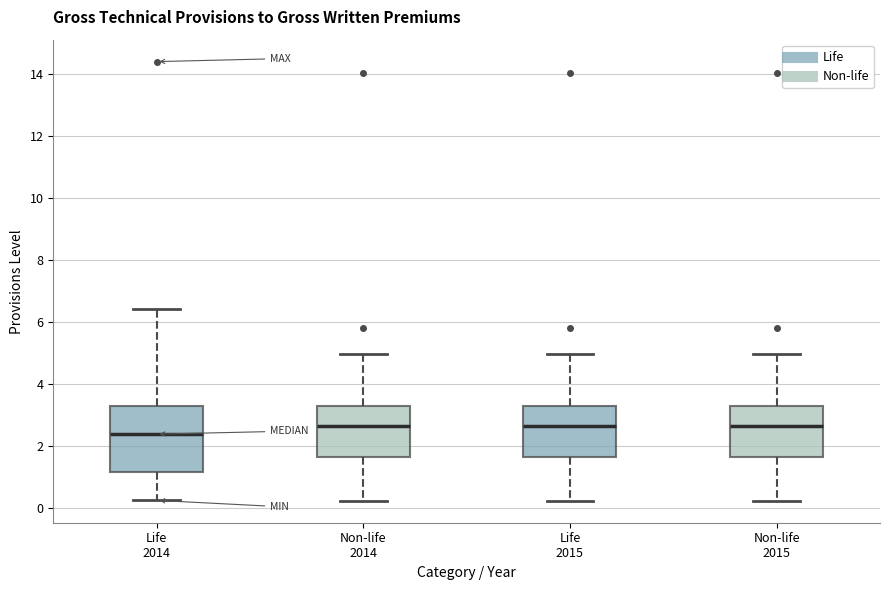

Where does the lower whisker of the box for Non-life 2015 end on the y-axis? The values are not printed on the chart, so give them approximately, as read against the axis.

0.2